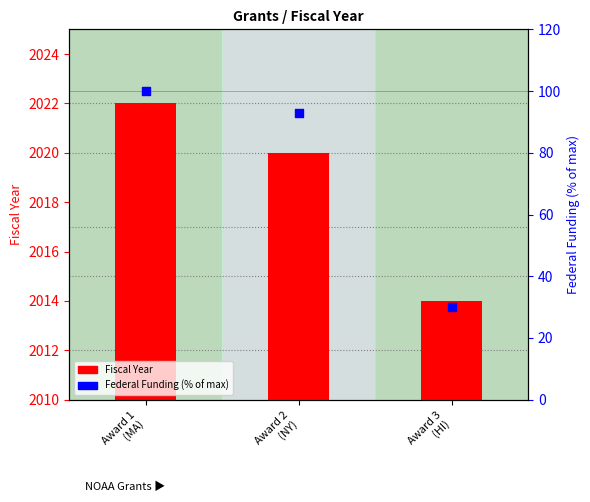

Which series has the largest total across all categories?

Federal Funding (% of max)